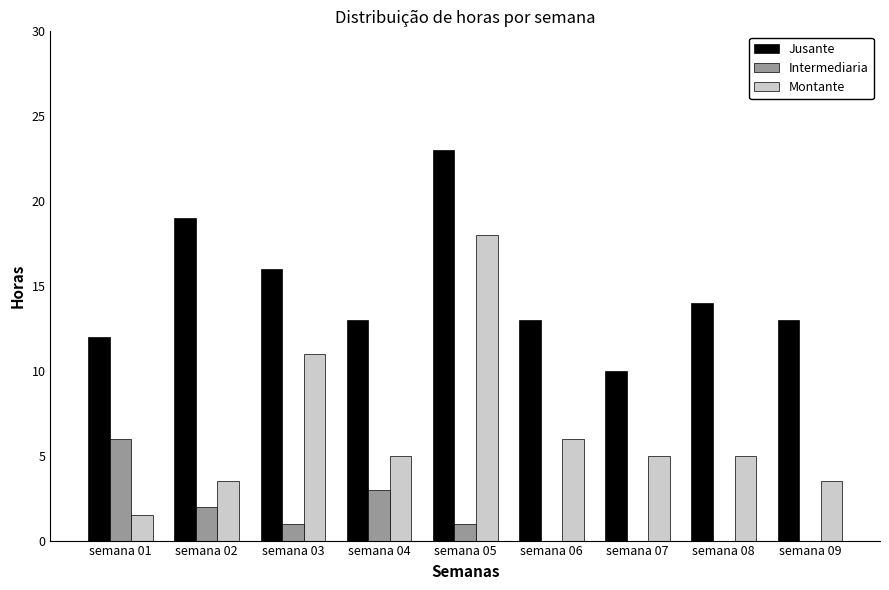

What is the sum of all Intermediaria values?

13.0